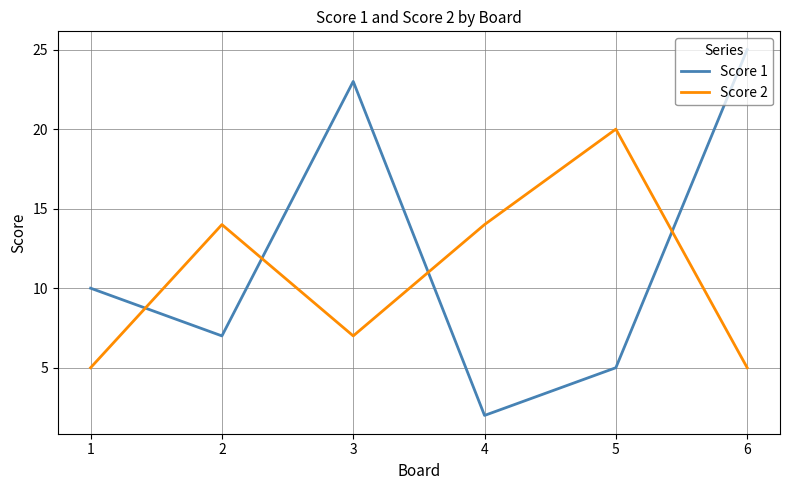

What is the greatest value displayed?

25